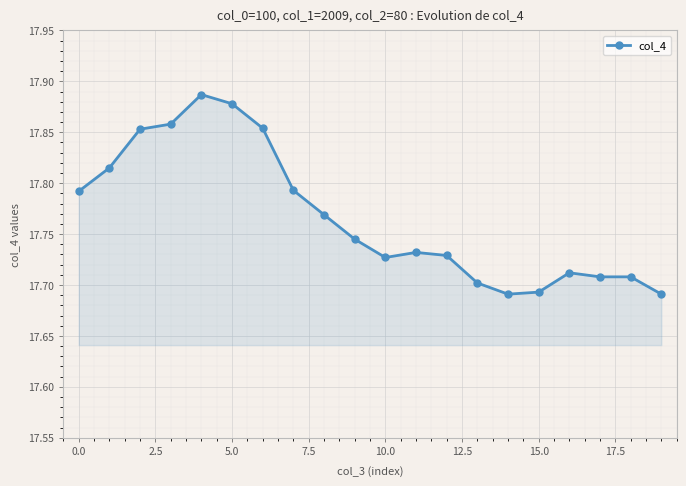

True or false: there are more than 0 points higher than both neighbors.

True